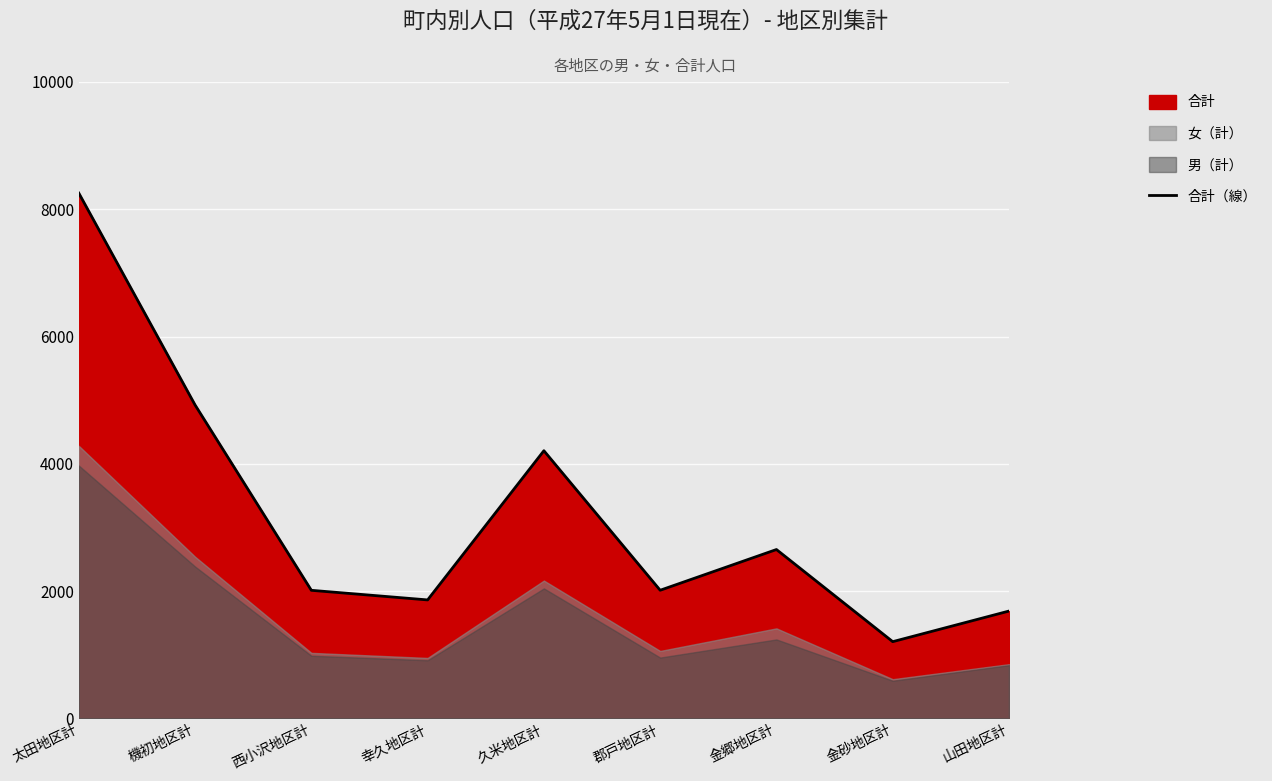

List the labels in order of value, smallest first.

金砂地区計, 山田地区計, 幸久地区計, 西小沢地区計, 郡戸地区計, 金郷地区計, 久米地区計, 機初地区計, 太田地区計